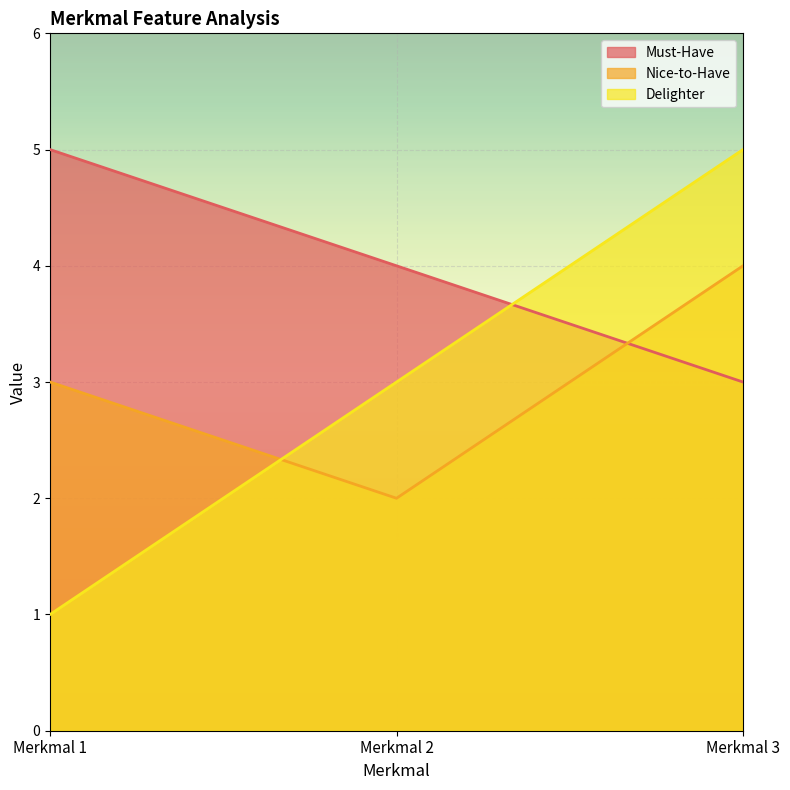

True or false: Nice-to-Have has a value of 3 at Merkmal 1.

True